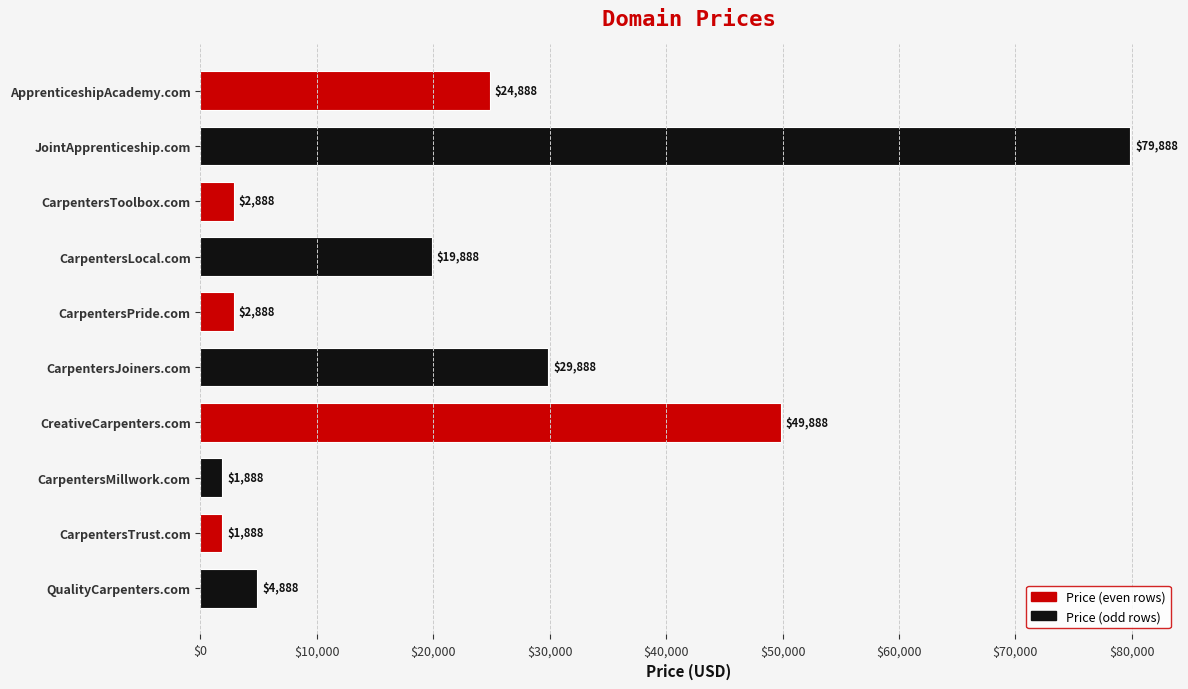

Reading top to bottom, list all the values displayed in this chart.

24888	79888	2888	19888	2888	29888	49888	1888	1888	4888